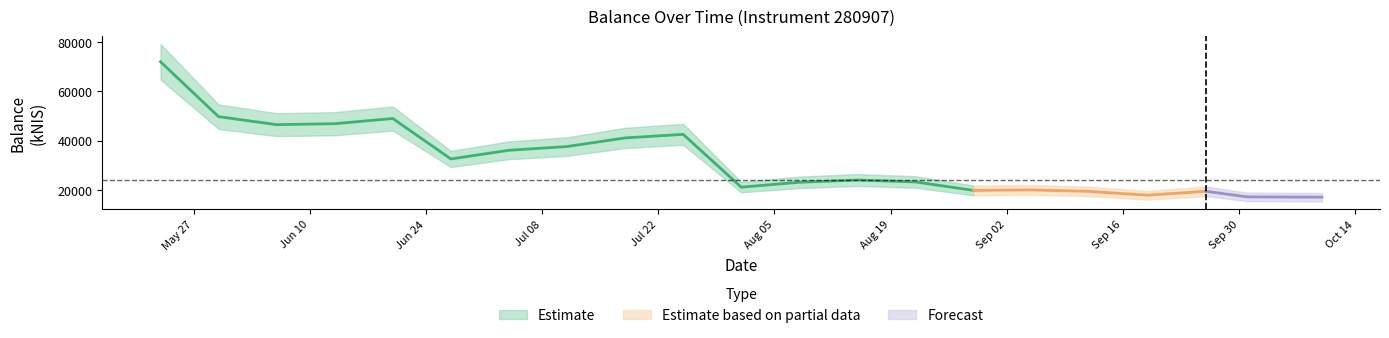

How many categories are shown in the chart?

21